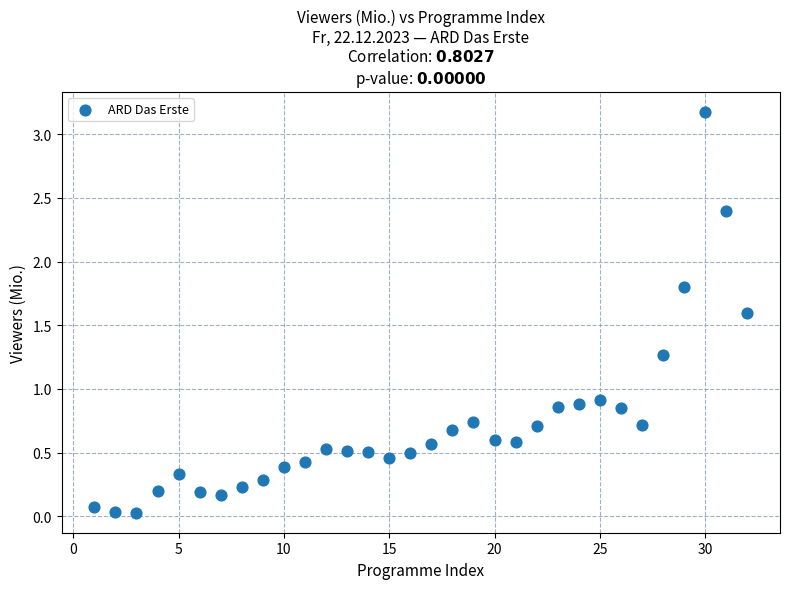

What is the range of Y values (max minus min)?

3.1